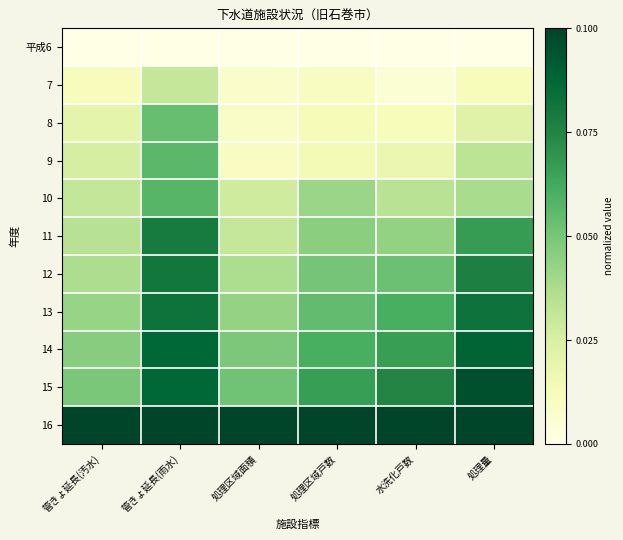

Rank the series at 処理区域戸数 from lowest to highest value.

平成6, 7, 8, 9, 10, 11, 12, 13, 14, 15, 16